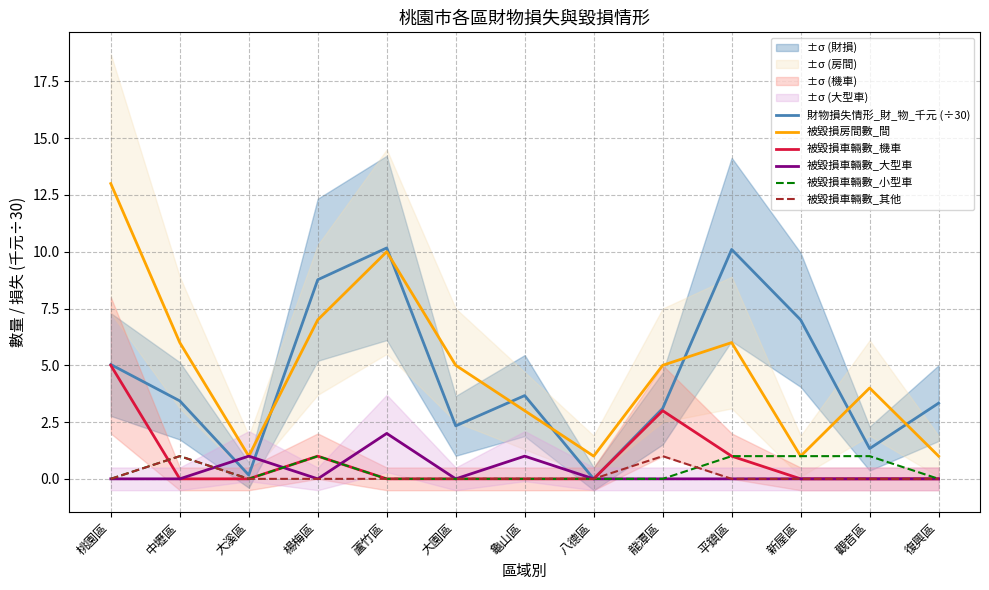

At which category is the sum across all series the highest?

桃園區